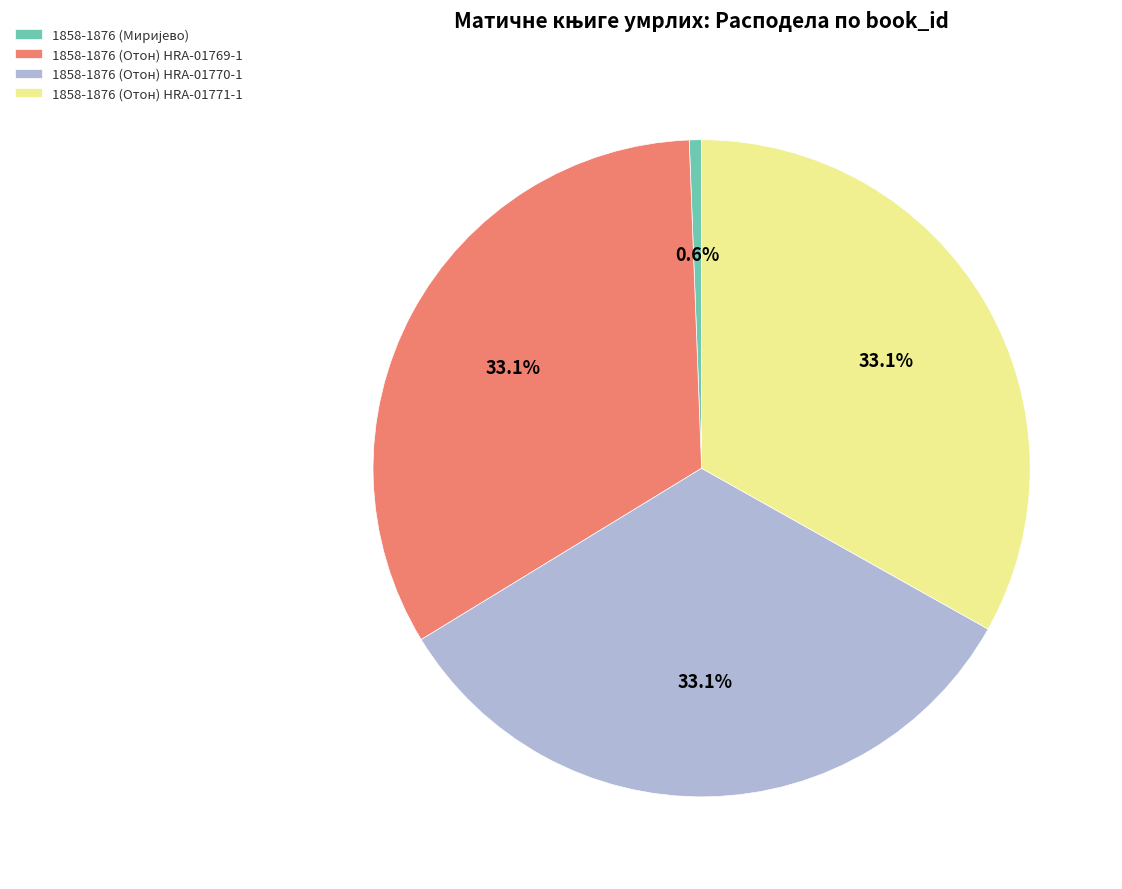

What percentage do 1858-1876 (Отон) HRA-01770-1 and 1858-1876 (Отон) HRA-01771-1 together represent?

66.3%